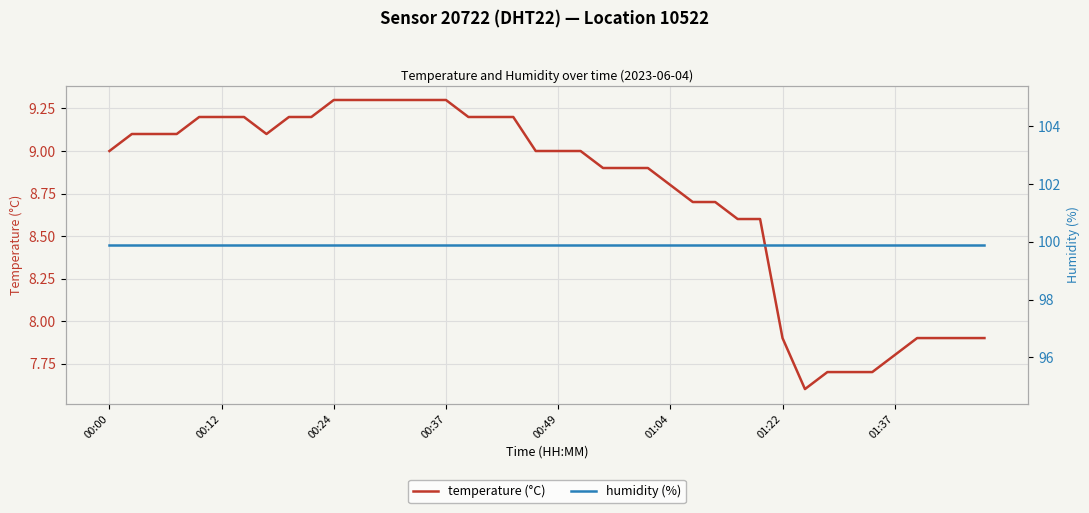

Which category has the lowest value in the humidity (%) series?

00:00